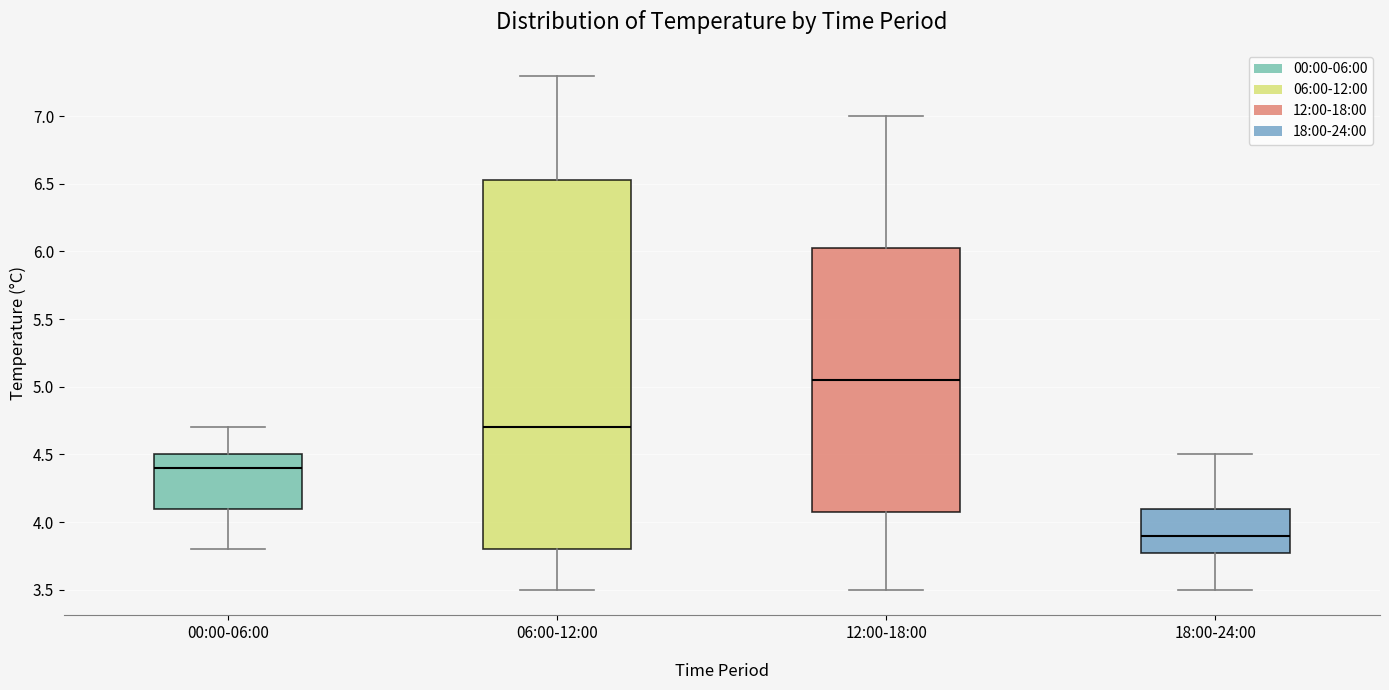

Which box's median line is the highest?

12:00-18:00